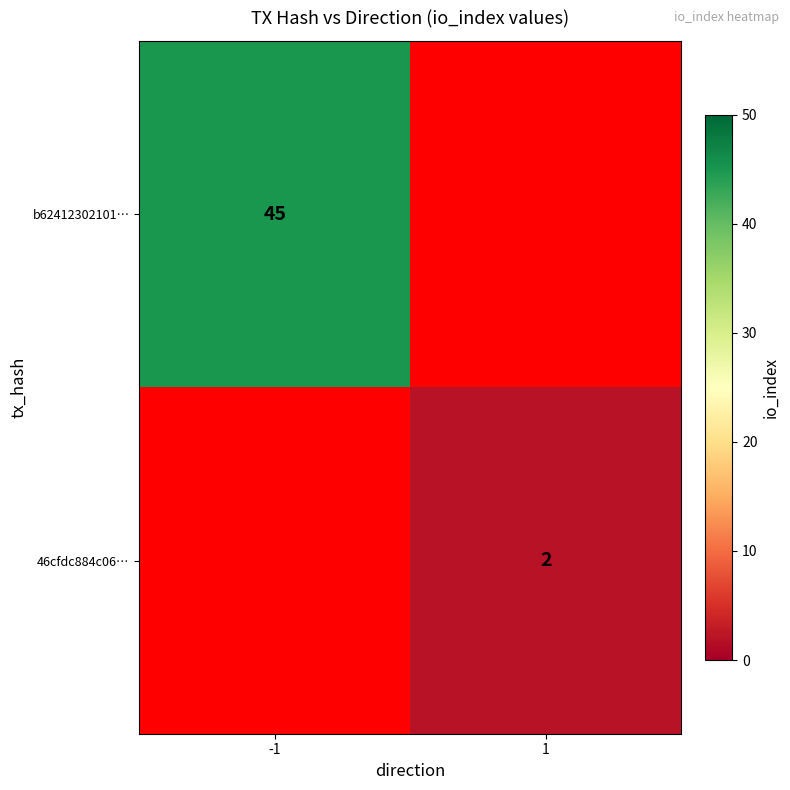

The value of 46cfdc884c06… at 1 is 2. True or false?

True